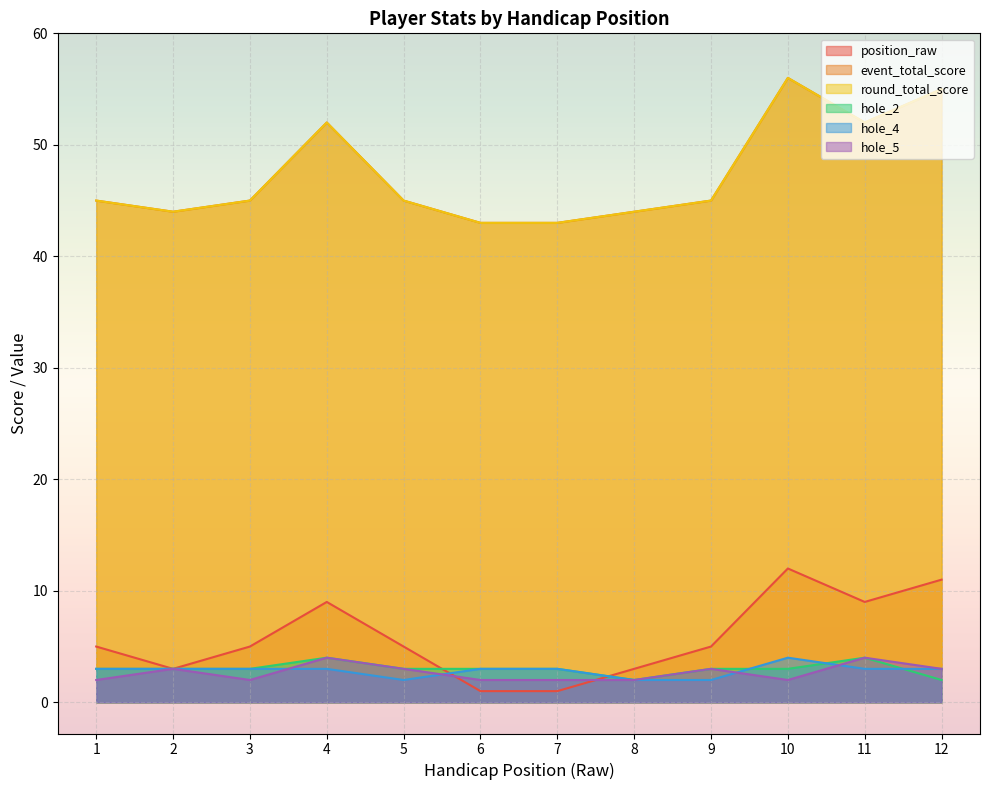

What is the spread (max minus min) of values at 2?

41